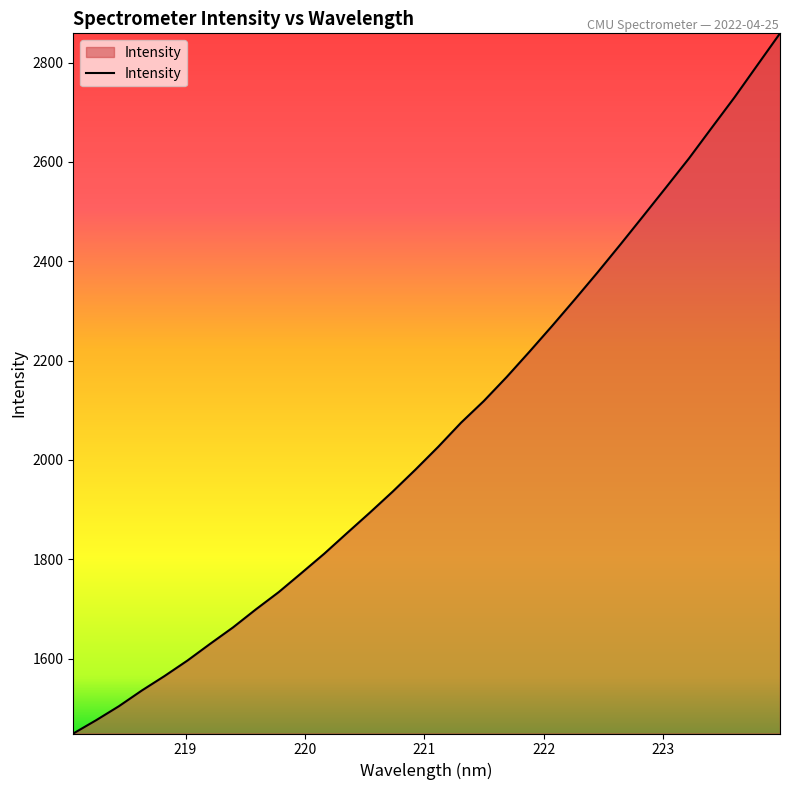

What is the difference between the maximum and minimum values?

1409.6